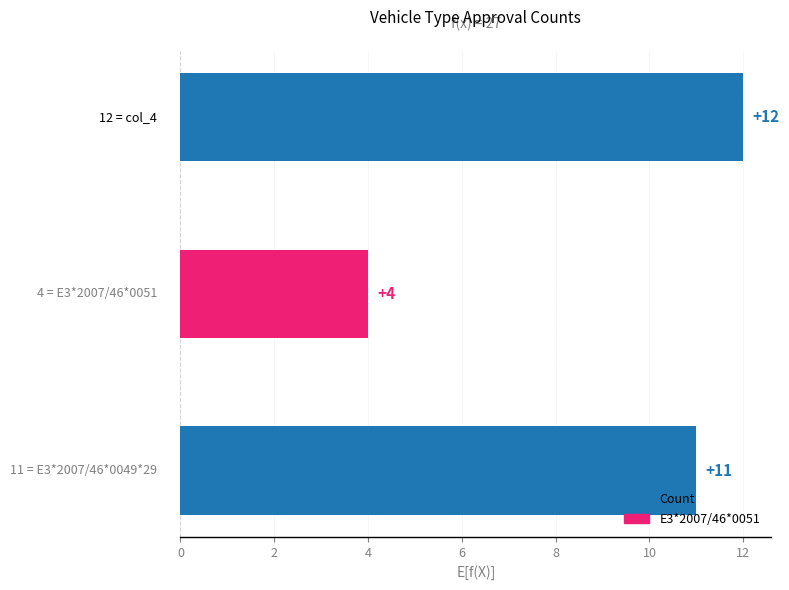

Count the values in the range 4 to 12.

3